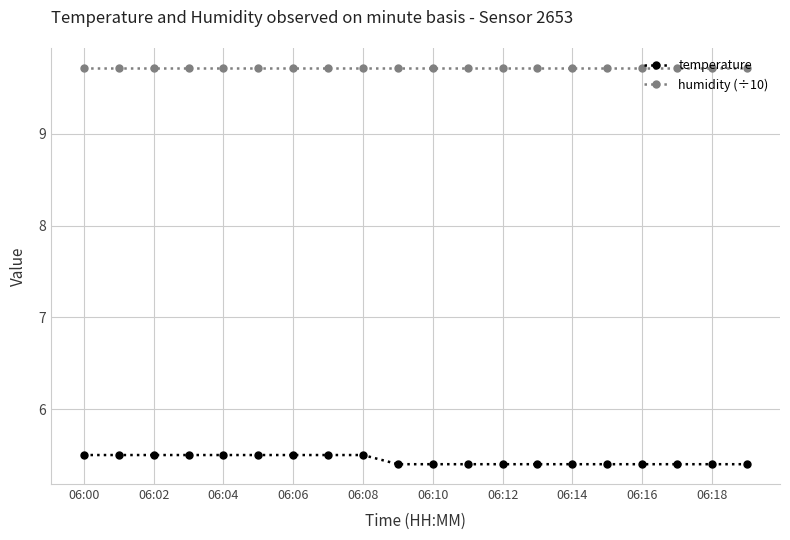

List the series in order of their overall mean, highest first.

humidity (÷10), temperature